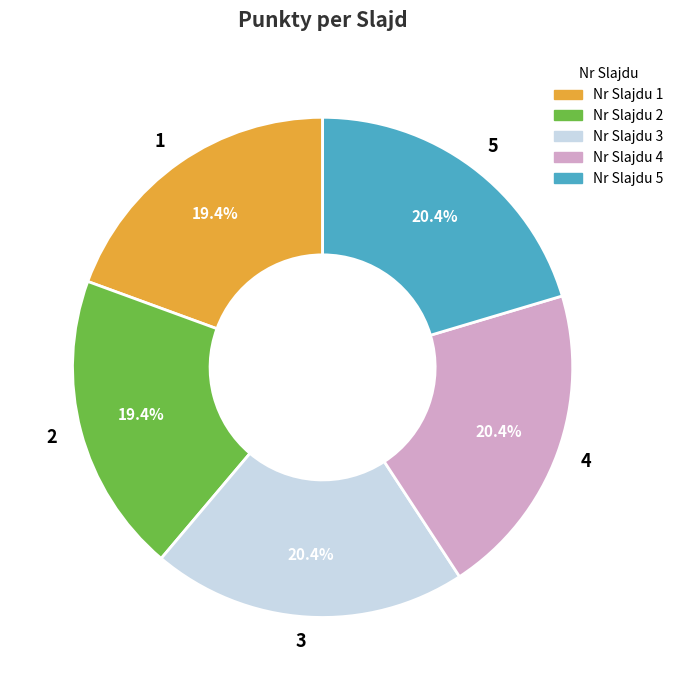

Count the number of slices in the pie.

5